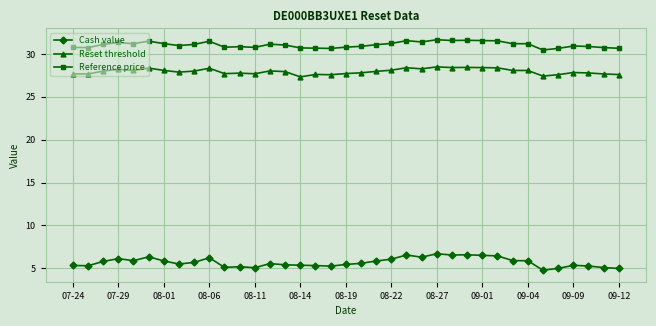

Which series has the widest spread of values?

Cash value